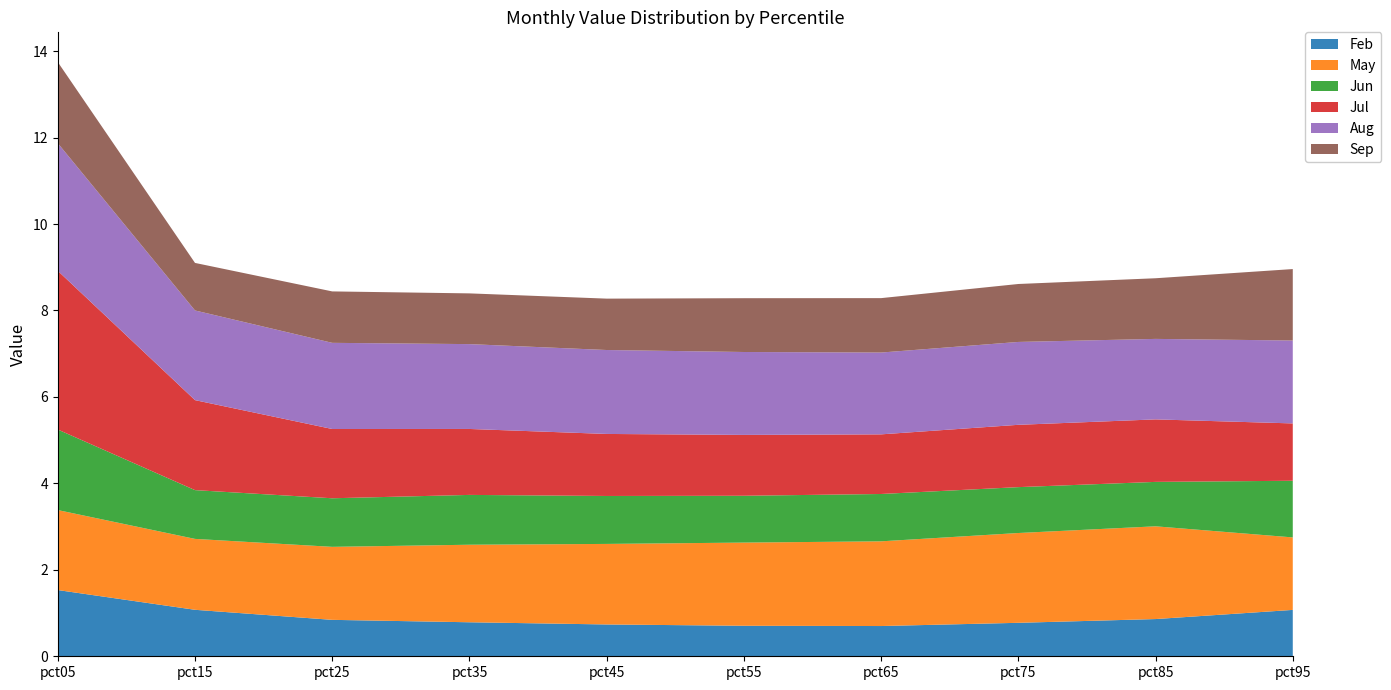

Reading left to right, extract all data points from this chart.

Feb: pct05=1.5	pct15=1.1	pct25=0.8	pct35=0.8	pct45=0.7	pct55=0.7	pct65=0.7	pct75=0.8	pct85=0.9	pct95=1.1
May: pct05=1.9	pct15=1.6	pct25=1.7	pct35=1.8	pct45=1.9	pct55=1.9	pct65=2.0	pct75=2.1	pct85=2.1	pct95=1.7
Jun: pct05=1.9	pct15=1.1	pct25=1.1	pct35=1.2	pct45=1.1	pct55=1.1	pct65=1.1	pct75=1.1	pct85=1.0	pct95=1.3
Jul: pct05=3.7	pct15=2.1	pct25=1.6	pct35=1.5	pct45=1.4	pct55=1.4	pct65=1.4	pct75=1.4	pct85=1.4	pct95=1.3
Aug: pct05=3.0	pct15=2.1	pct25=2.0	pct35=2.0	pct45=1.9	pct55=1.9	pct65=1.9	pct75=1.9	pct85=1.9	pct95=1.9
Sep: pct05=1.9	pct15=1.1	pct25=1.2	pct35=1.2	pct45=1.2	pct55=1.2	pct65=1.3	pct75=1.3	pct85=1.4	pct95=1.7